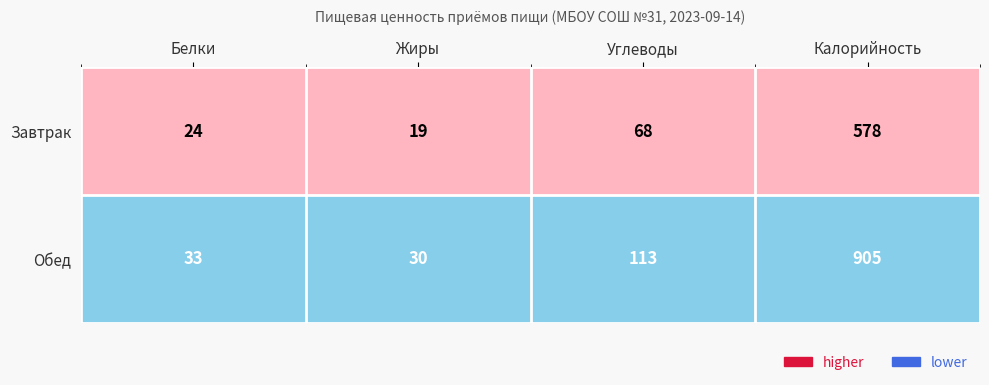

What is the average value of the Обед series?

270